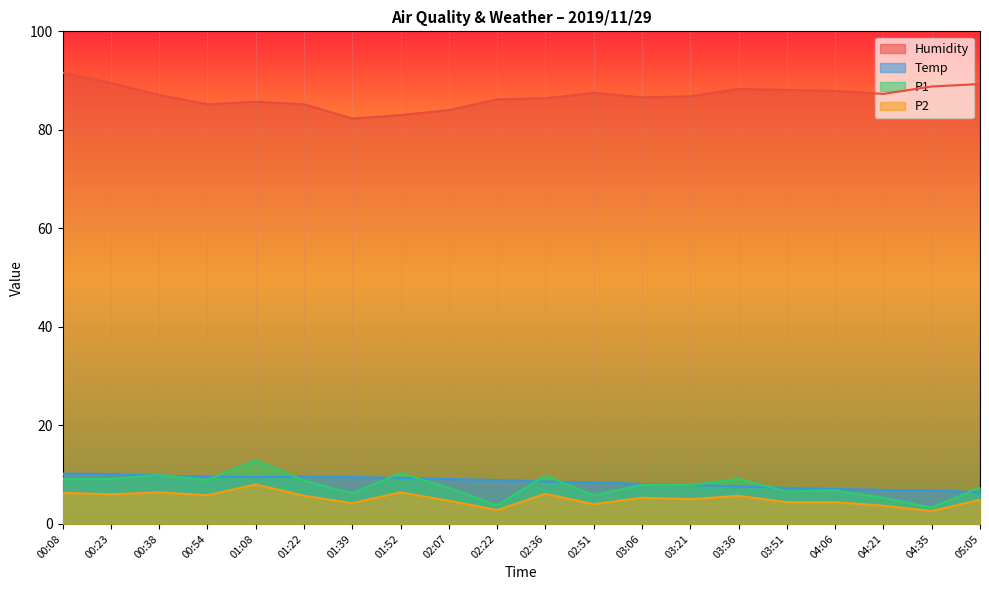

Reading left to right, what are all the values shown in this chart?

Humidity: 00:08=91.6	00:23=89.5	00:38=87.1	00:54=85.2	01:08=85.7	01:22=85.2	01:39=82.3	01:52=83.0	02:07=84.0	02:22=86.2	02:36=86.4	02:51=87.5	03:06=86.6	03:21=86.8	03:36=88.3	03:51=88.1	04:06=87.9	04:21=87.3	04:35=88.8	05:05=89.3
Temp: 00:08=10.2	00:23=10.1	00:38=9.8	00:54=9.6	01:08=9.5	01:22=9.6	01:39=9.5	01:52=9.3	02:07=9.1	02:22=8.9	02:36=8.6	02:51=8.4	03:06=8.1	03:21=7.9	03:36=7.6	03:51=7.3	04:06=7.1	04:21=6.9	04:35=6.8	05:05=6.4
P1: 00:08=9.1	00:23=9.1	00:38=9.9	00:54=8.9	01:08=12.9	01:22=8.8	01:39=6.2	01:52=10.3	02:07=7.3	02:22=3.8	02:36=9.8	02:51=5.8	03:06=7.9	03:21=7.9	03:36=9.1	03:51=6.6	04:06=6.8	04:21=5.3	04:35=3.3	05:05=7.4
P2: 00:08=6.3	00:23=6.0	00:38=6.4	00:54=5.8	01:08=8.0	01:22=5.7	01:39=4.2	01:52=6.4	02:07=4.7	02:22=2.8	02:36=6.1	02:51=4.0	03:06=5.3	03:21=5.0	03:36=5.7	03:51=4.4	04:06=4.4	04:21=3.7	04:35=2.6	05:05=4.9